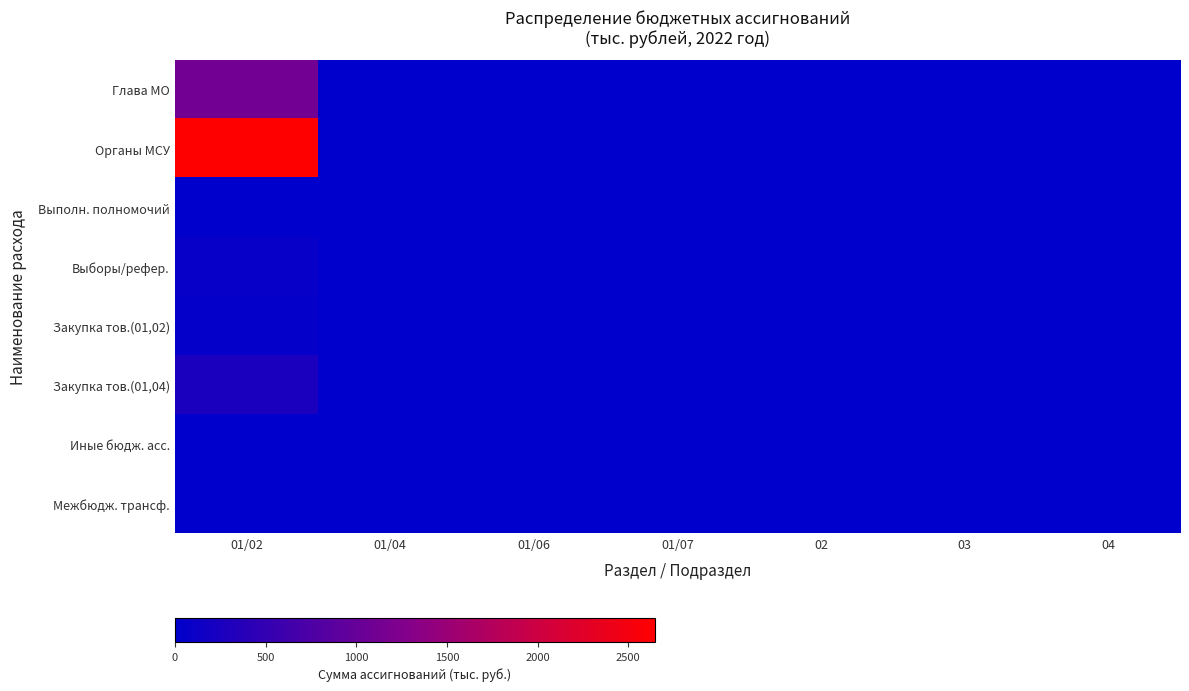

Which series has the largest range (max minus min)?

Органы МСУ